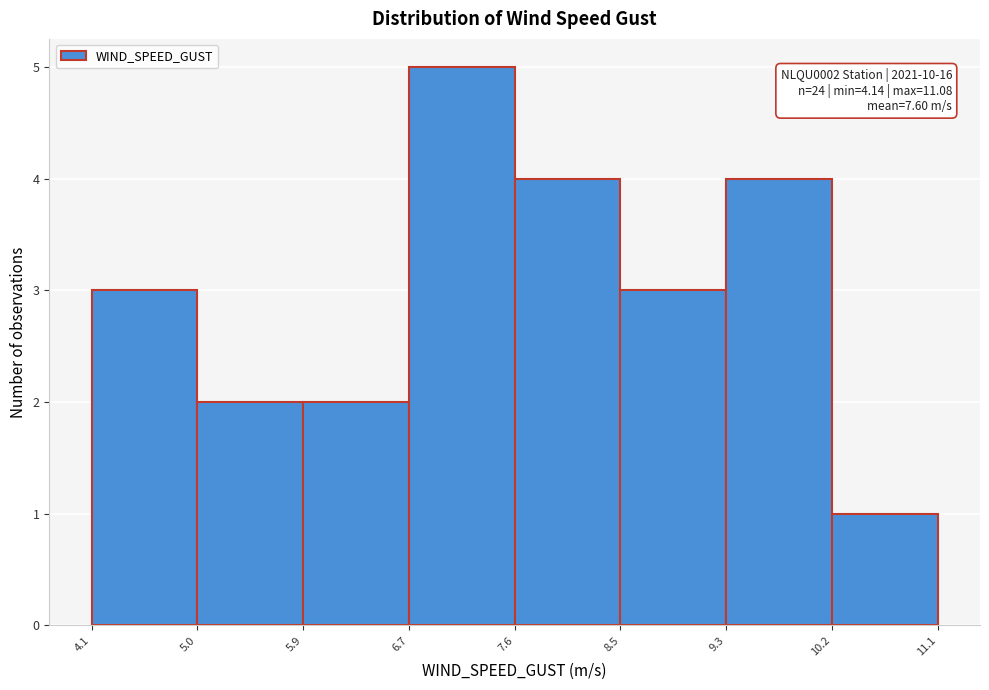

Over which range of the x-axis is the bar tallest?

6.7 to 7.6